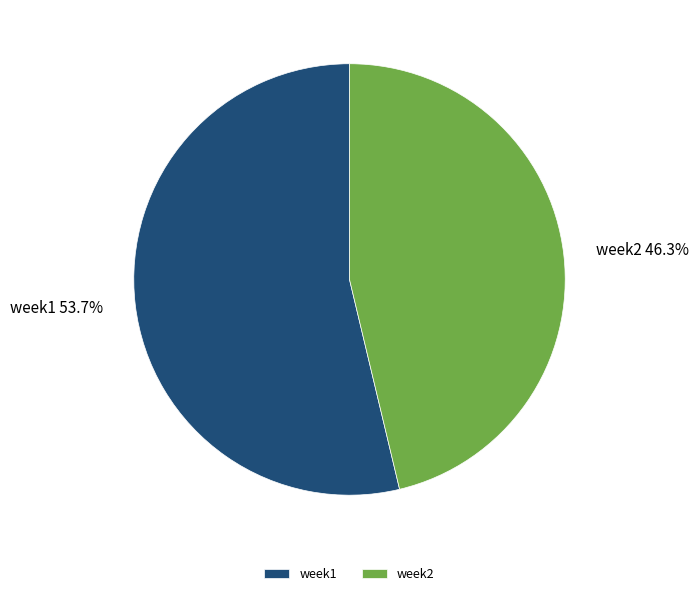

Is the sum of week2 and week1 greater than half?

Yes